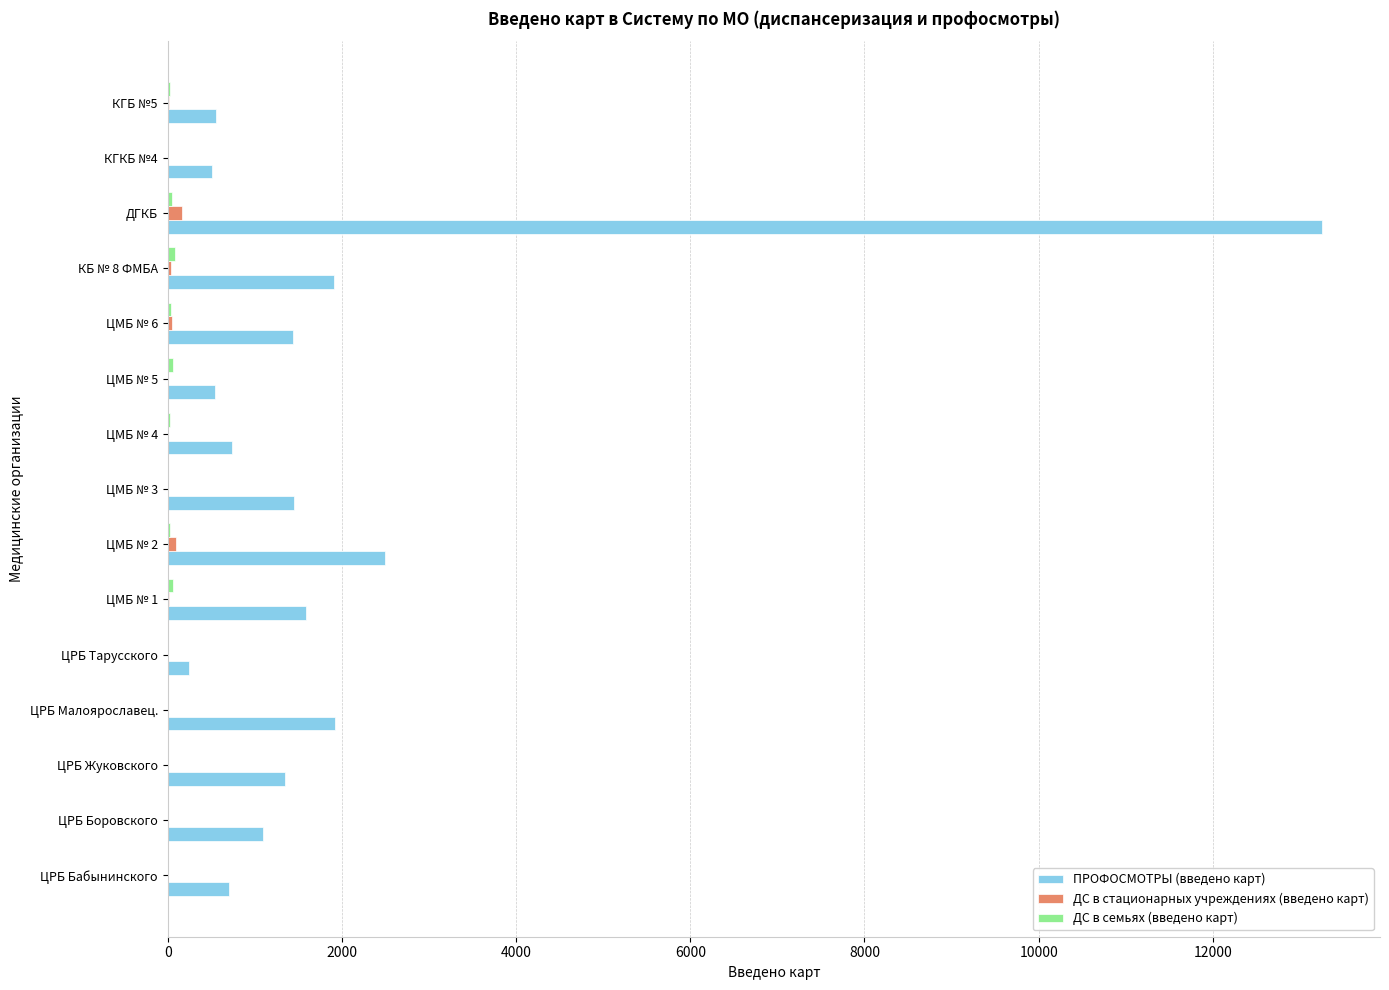

How many data points does each series have?

15